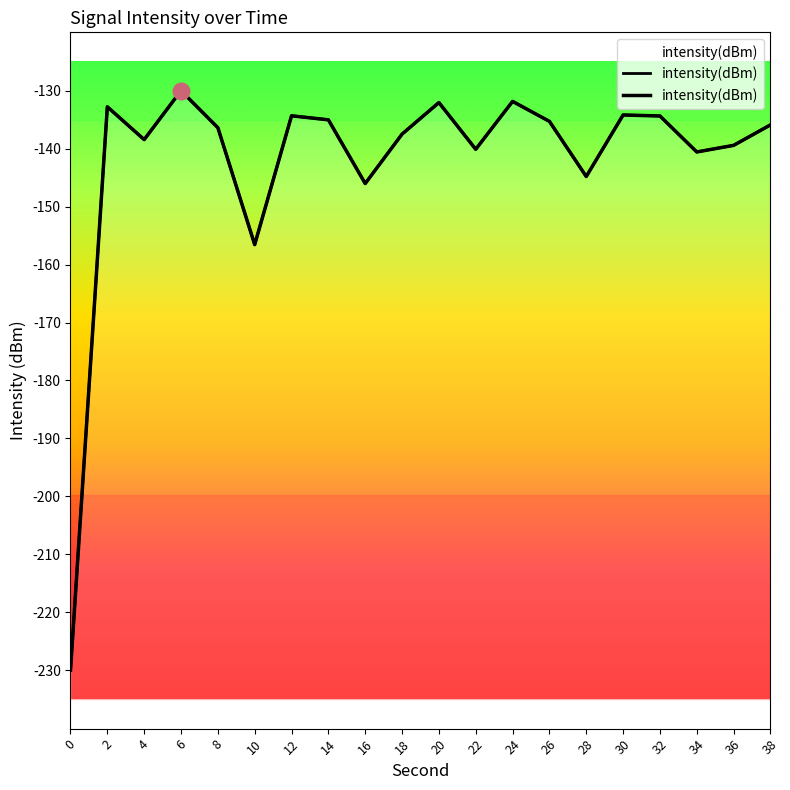

What is the difference between the values at 24 and 8?

4.5